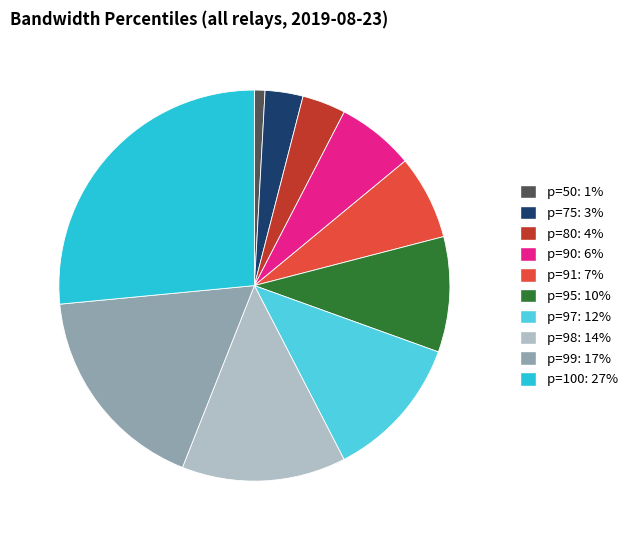

Combined, do p=75 and p=91 account for over 50%?

No